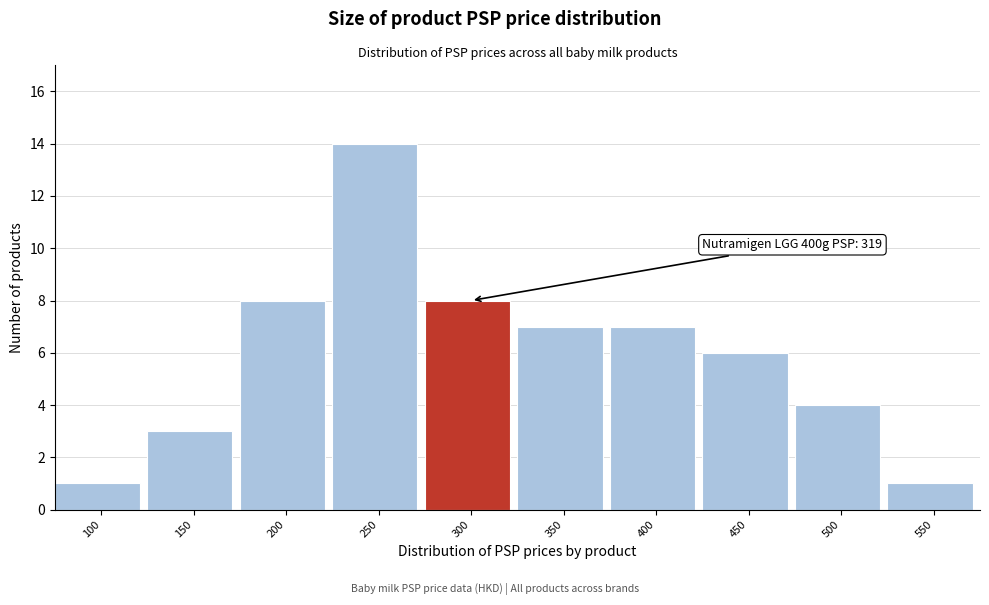

Reading left to right, list all the values displayed in this chart.

100=1	150=3	200=8	250=14	300=8	350=7	400=7	450=6	500=4	550=1